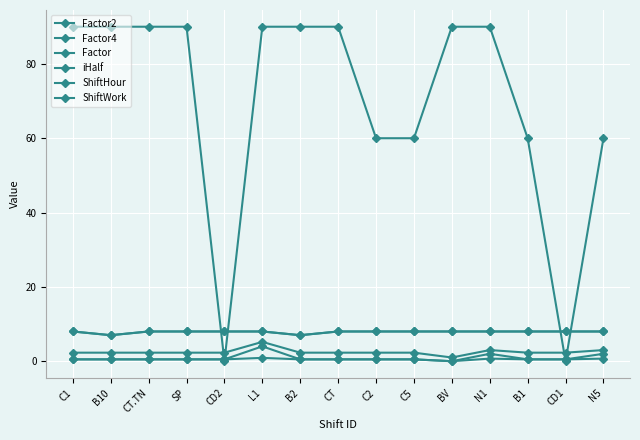

Does the chart have visible grid lines?

Yes